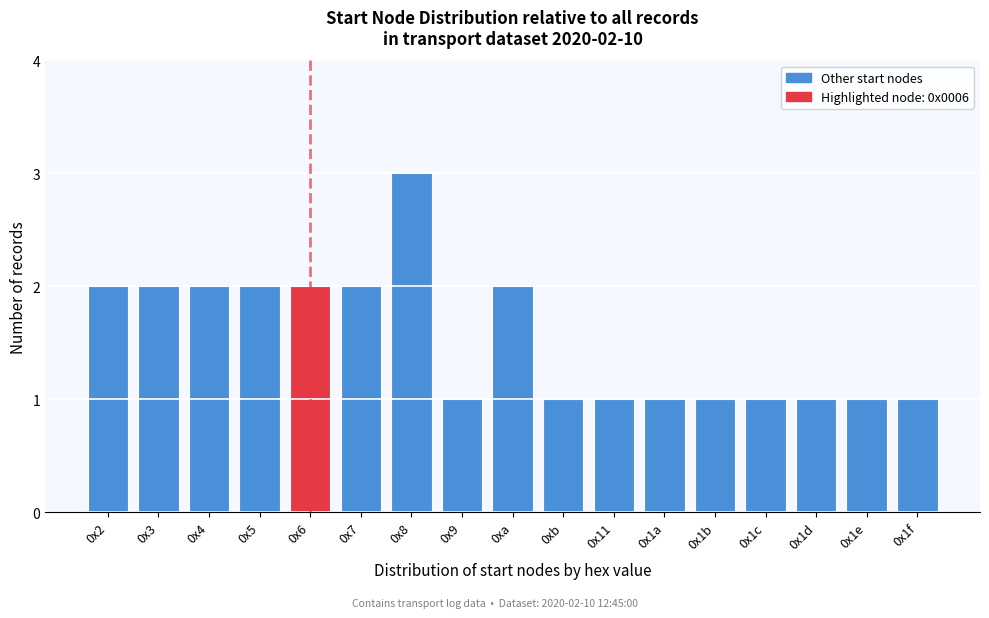

Reading right to left, what are all the values shown in this chart?

0x1f=1	0x1e=1	0x1d=1	0x1c=1	0x1b=1	0x1a=1	0x11=1	0xb=1	0xa=2	0x9=1	0x8=3	0x7=2	0x6=2	0x5=2	0x4=2	0x3=2	0x2=2